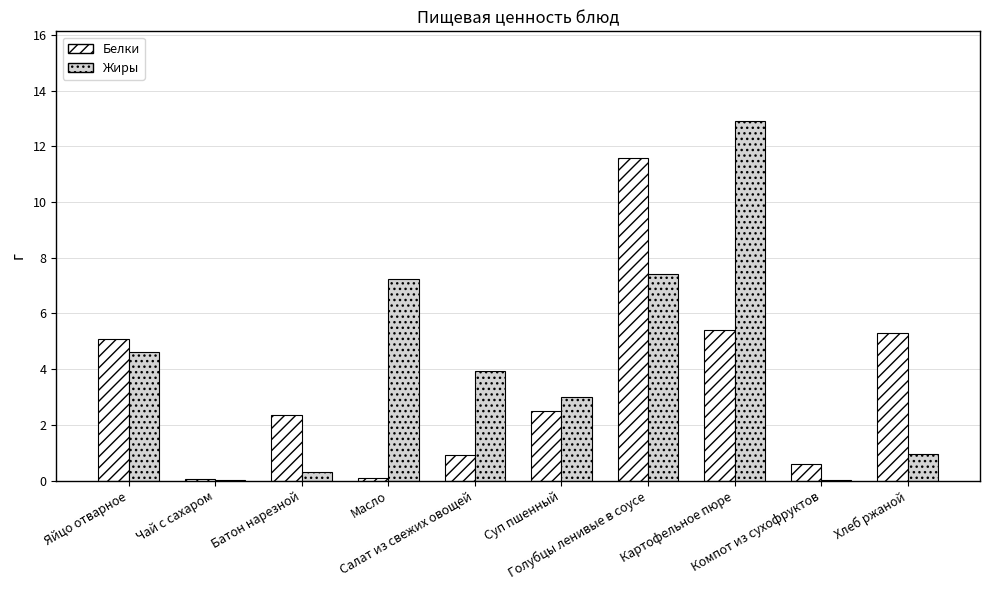

What is the sum of all Жиры values?

40.4